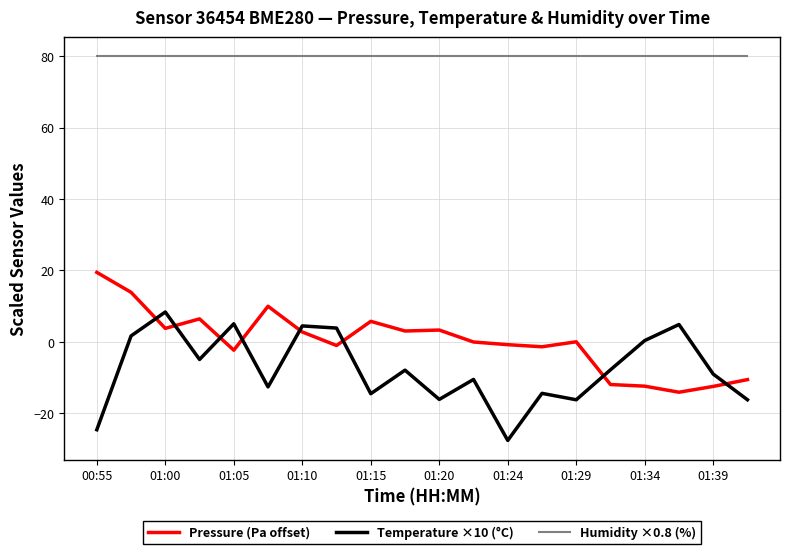

What is the minimum value for Temperature ×10 (°C)?

-27.7